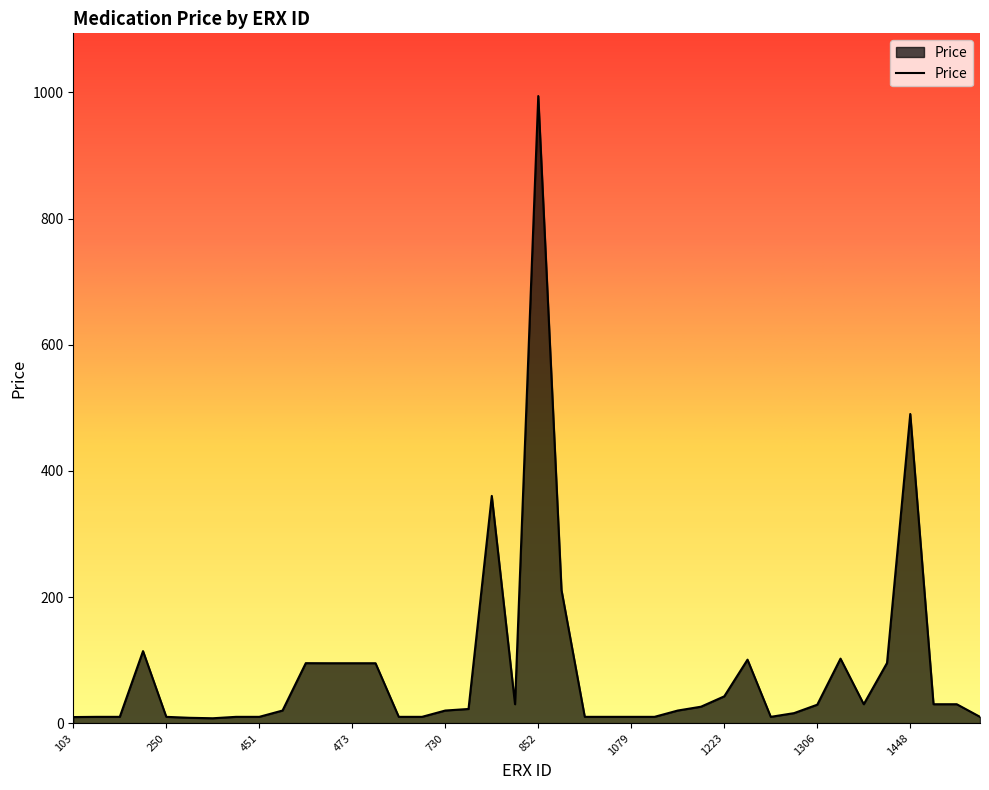

How many categories are shown in the chart?

40